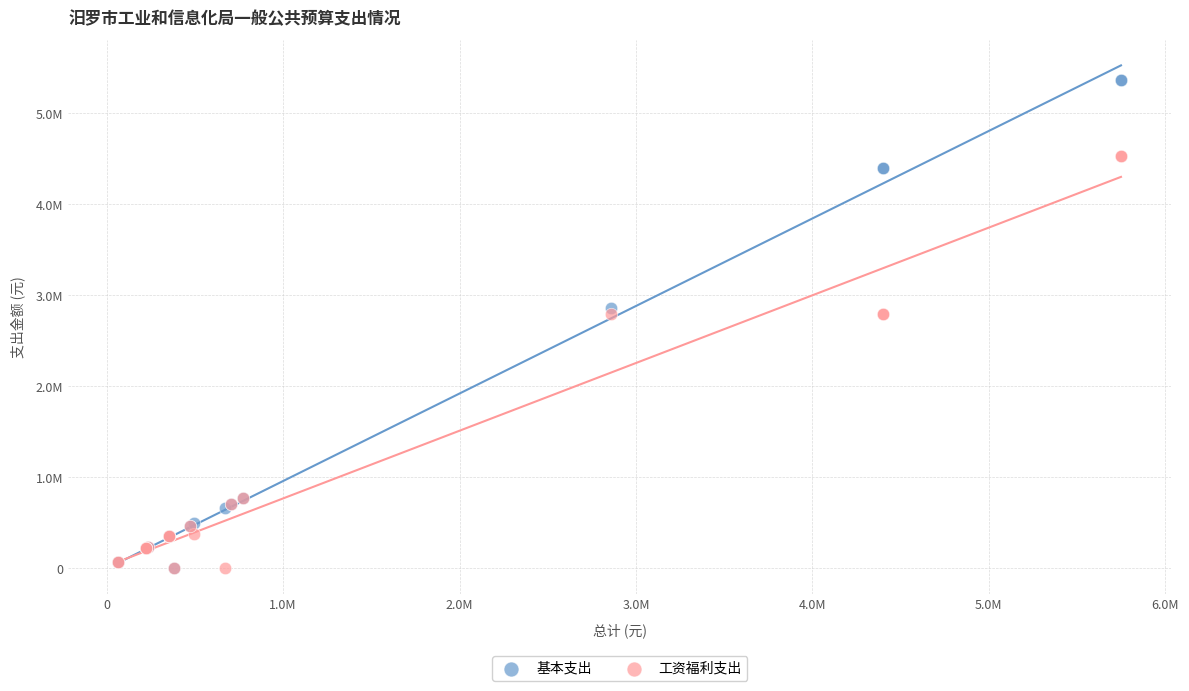

Which series reaches the maximum Y coordinate?

基本支出